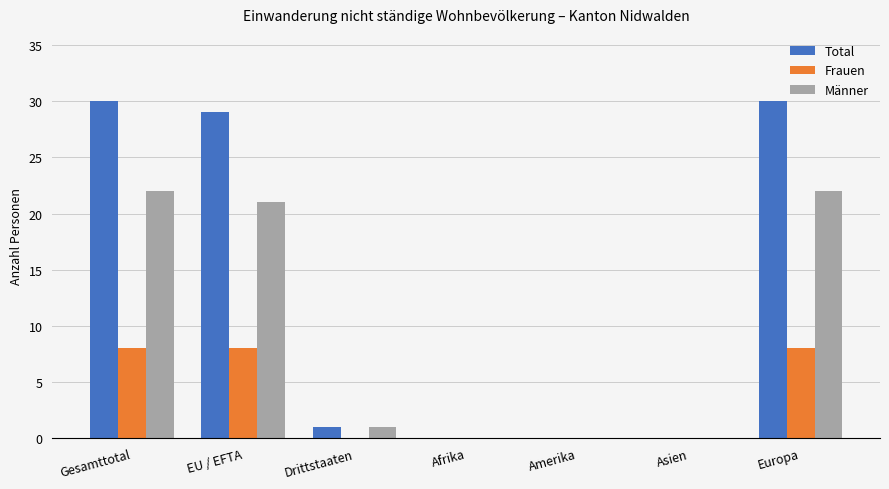

What is the sum of the Männer values at Drittstaaten and EU / EFTA?

22